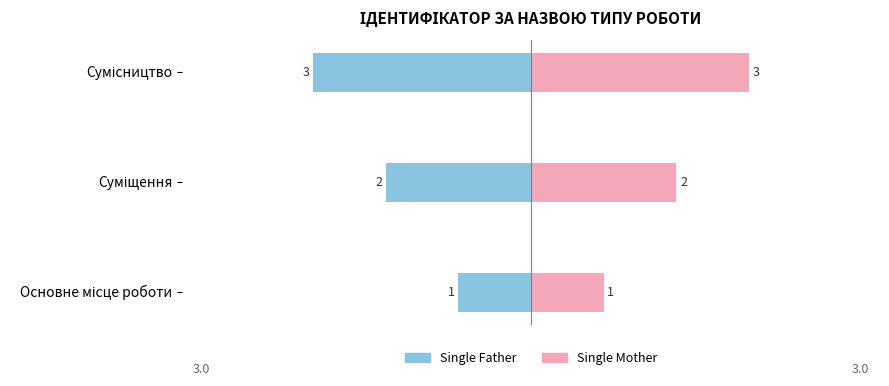

Reading right to left, list all the values displayed in this chart.

Single Father: -3	-2	-1
Single Mother: 3	2	1